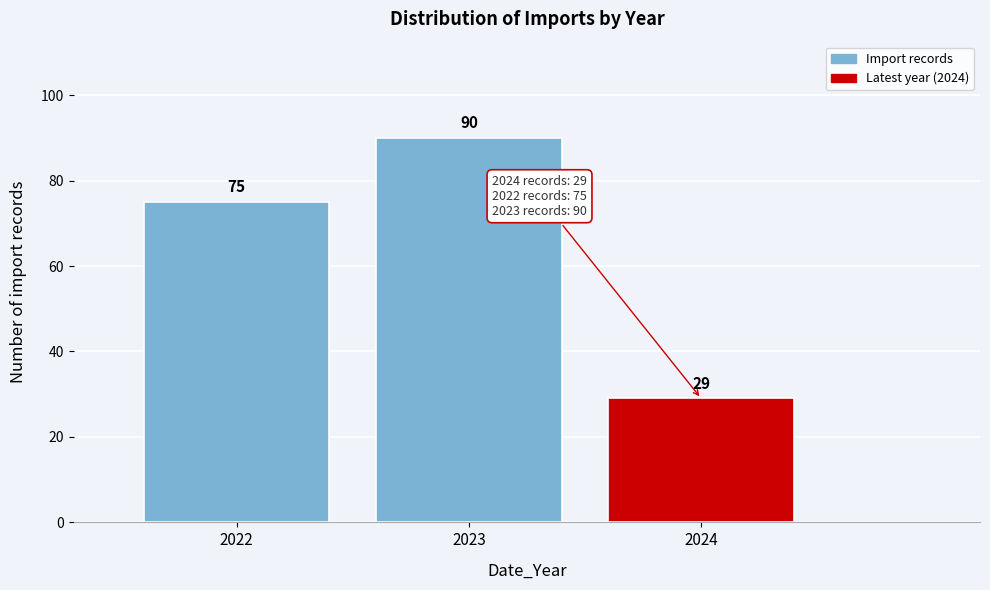

Reading left to right, list all the values displayed in this chart.

75	90	29